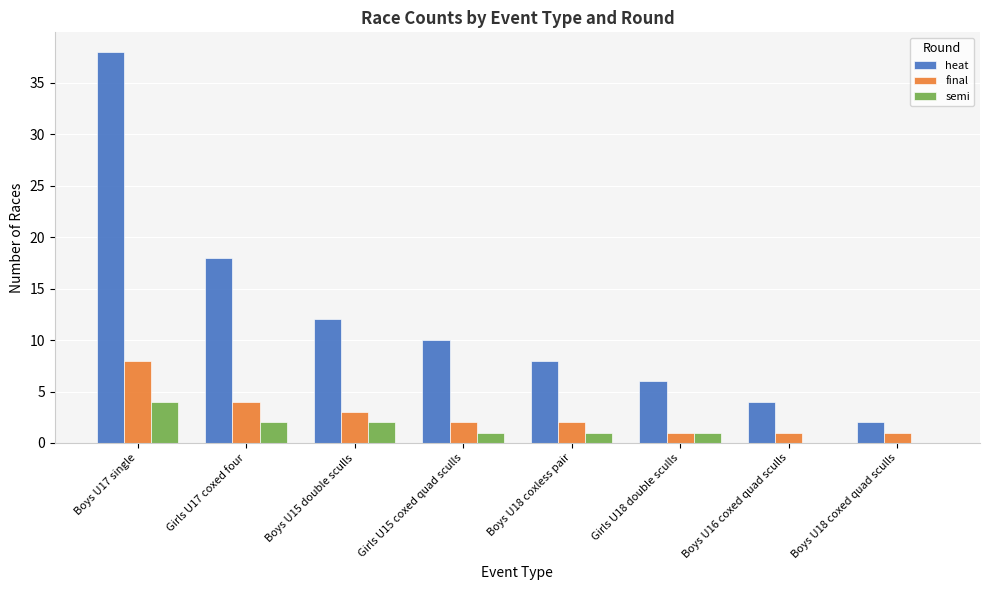

Where is heat nearest to the value 20?

Girls U17 coxed four